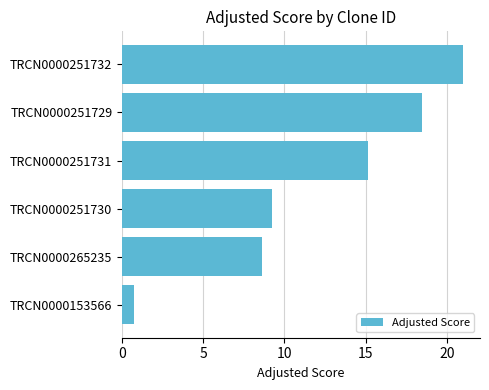

List the labels in order of value, largest first.

TRCN0000251732, TRCN0000251729, TRCN0000251731, TRCN0000251730, TRCN0000265235, TRCN0000153566